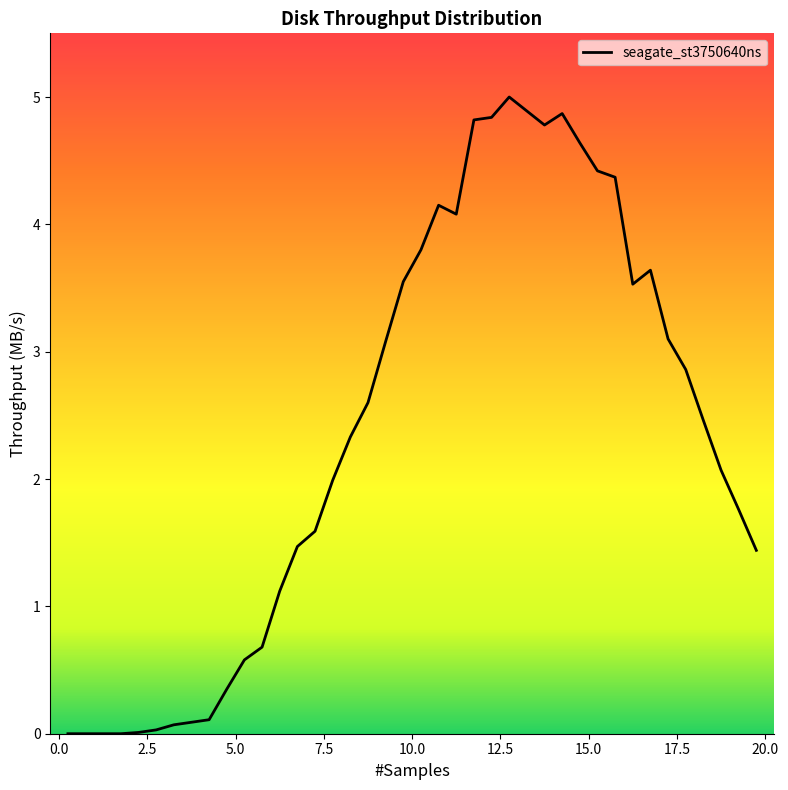

What is the difference between the maximum and minimum values?

5.0